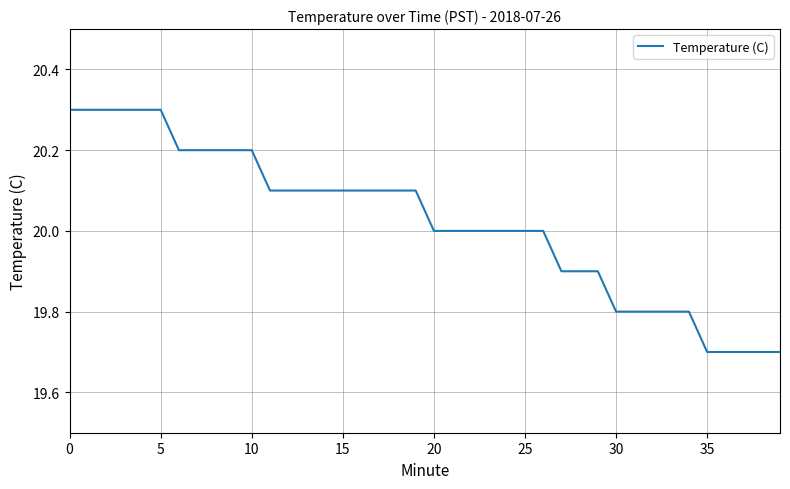

What is the difference between the maximum and minimum values?

0.6